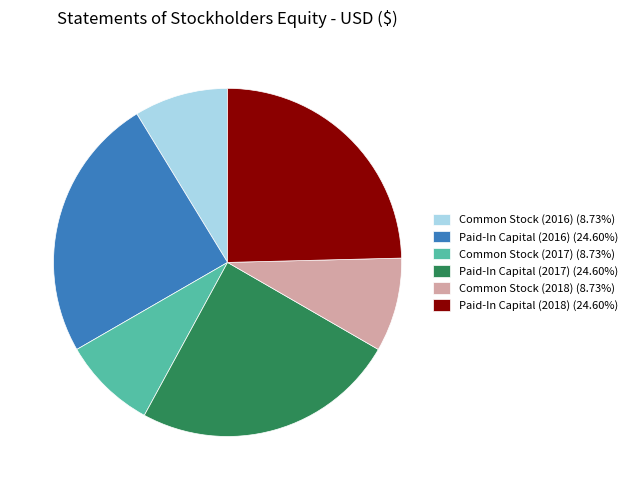

What is the ratio of the value at Paid-In Capital (2018) (24.60%) to the value at Paid-In Capital (2017) (24.60%)?

1.0